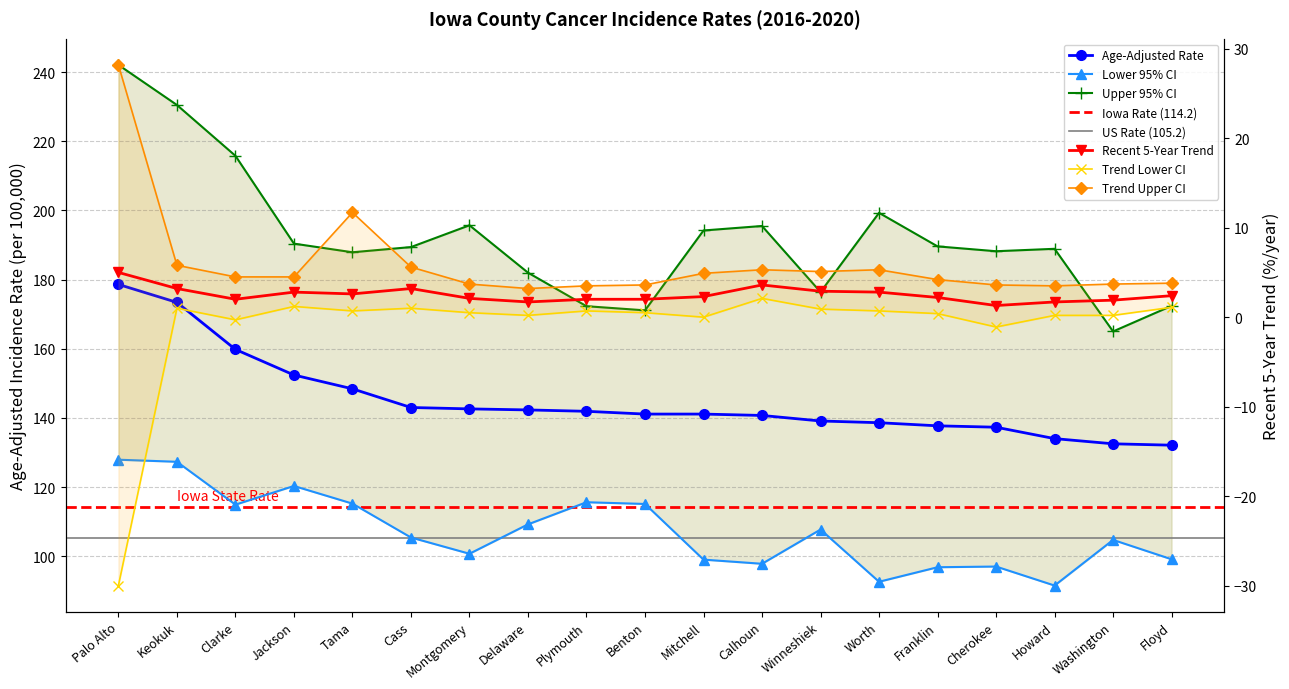

Between Palo Alto and Cass, which series saw the biggest shift?

Upper 95% CI